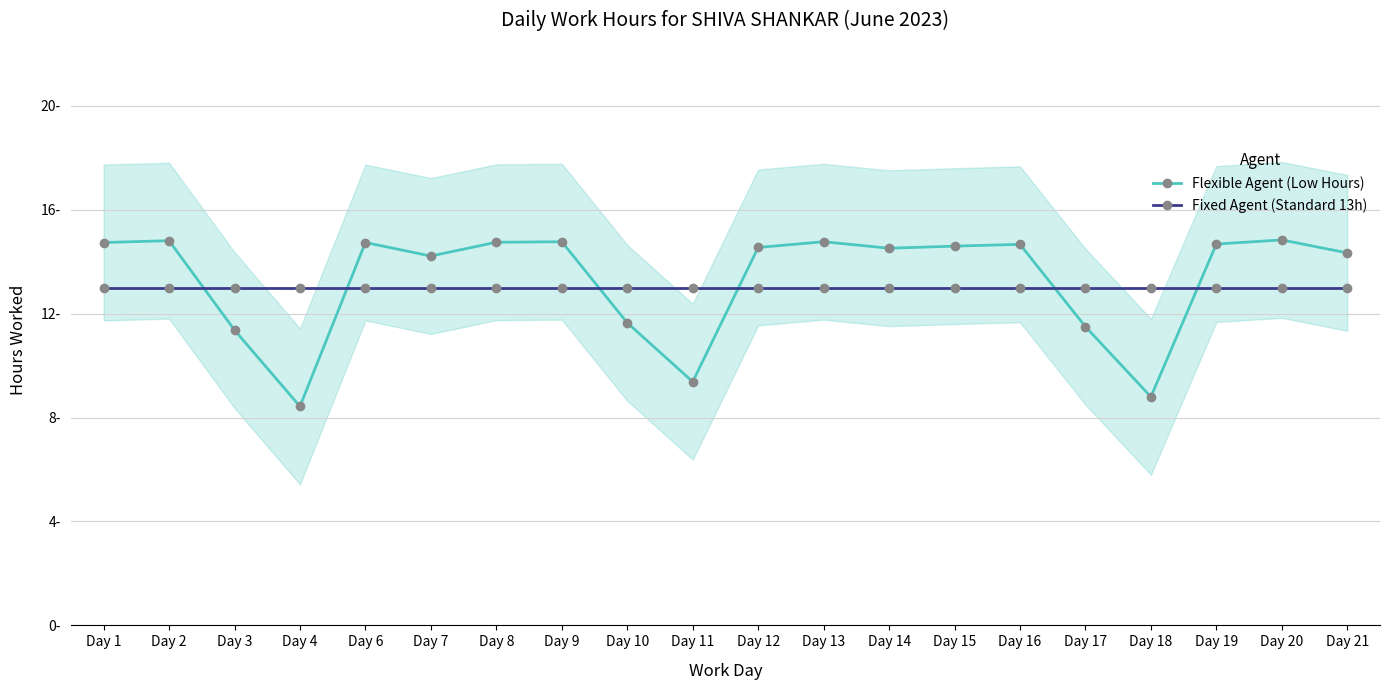

True or false: Fixed Agent (Standard 13h) and Flexible Agent (Low Hours) intersect in this chart.

True